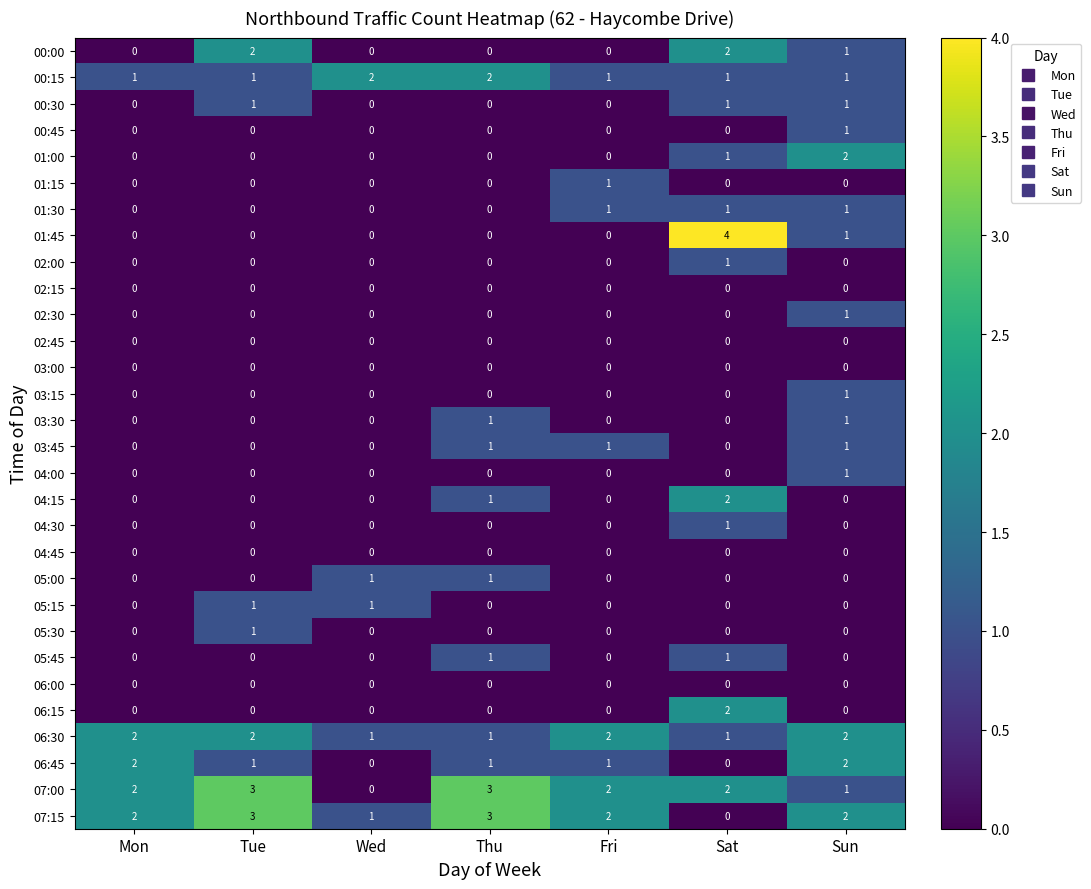

Is it true that 03:30 equals 0 at Fri?

True